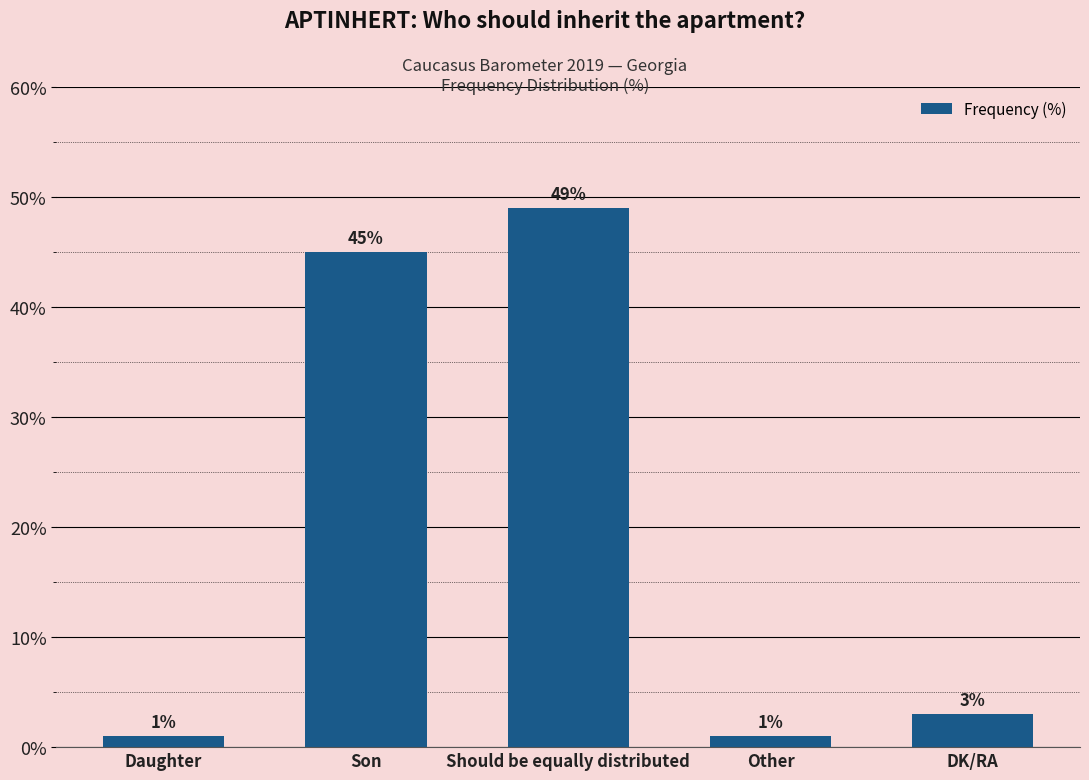

The chart shows a value of 1 at Daughter. True or false?

True